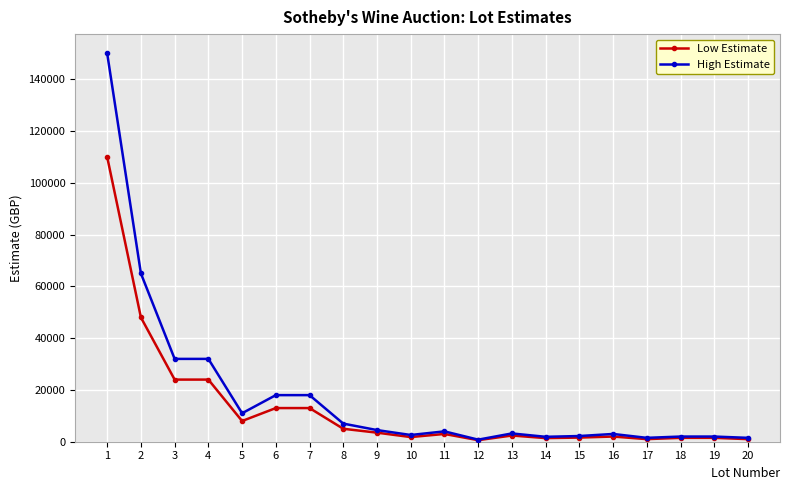

At how many categories does at least one series exceed 86044?

1